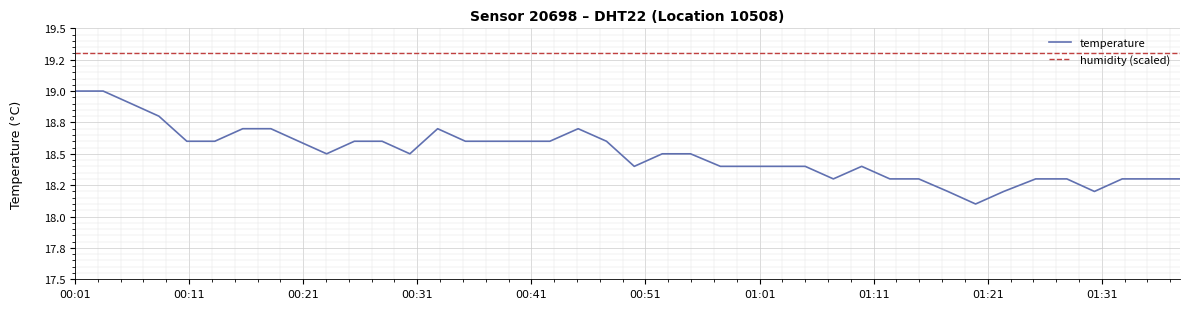

Does the chart have visible grid lines?

Yes